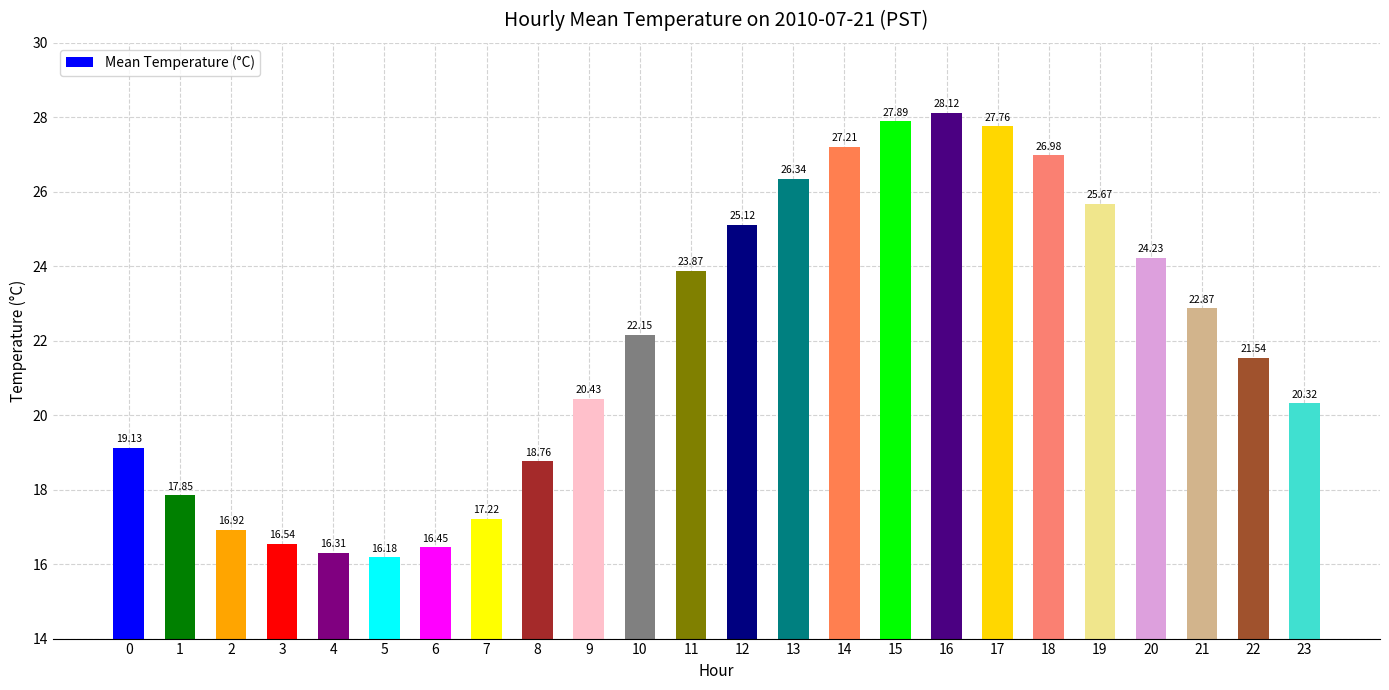

The value at 6 is 22.3. True or false?

False